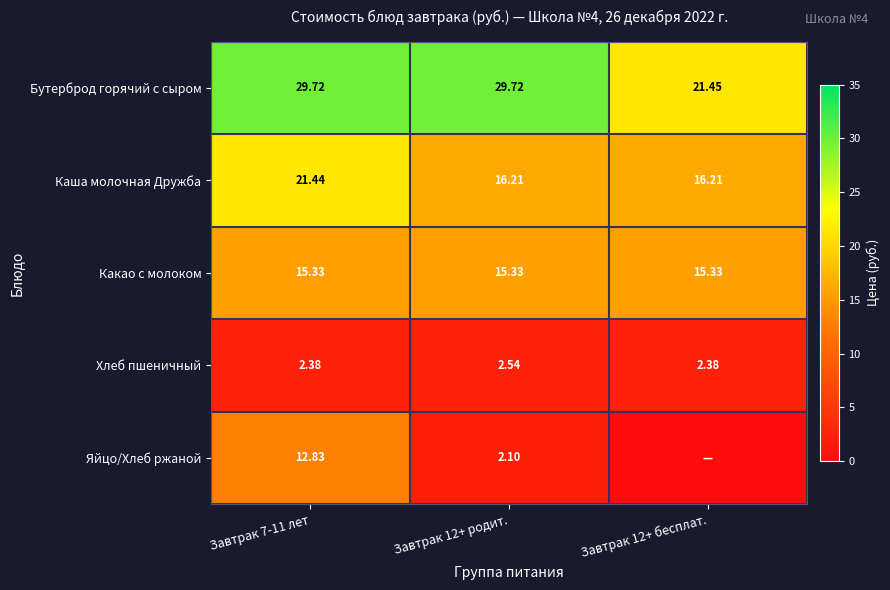

Is the value of Каша молочная Дружба at Завтрак 12+ родит. greater than the value of Бутерброд горячий с сыром at Завтрак 12+ бесплат.?

No